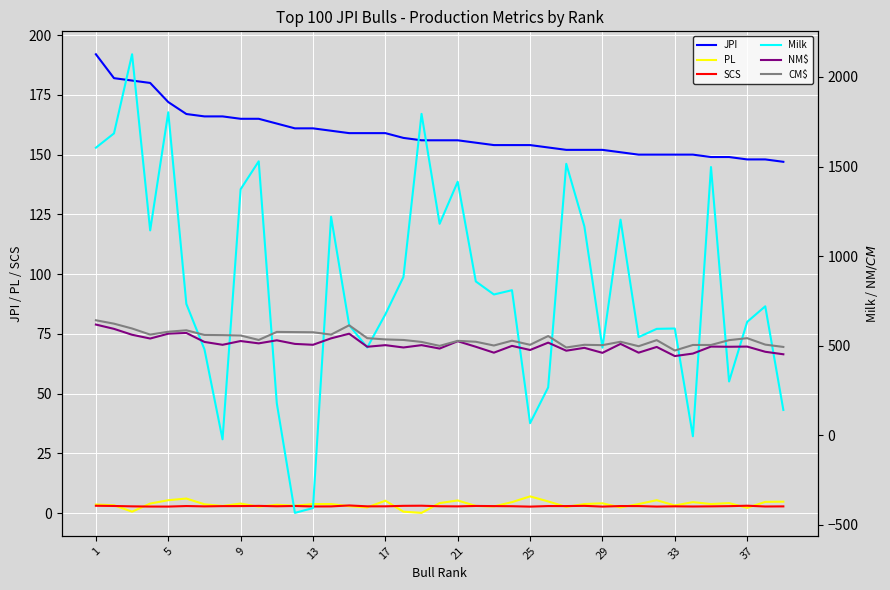

True or false: Milk has more than 0 points higher than both neighbors.

True